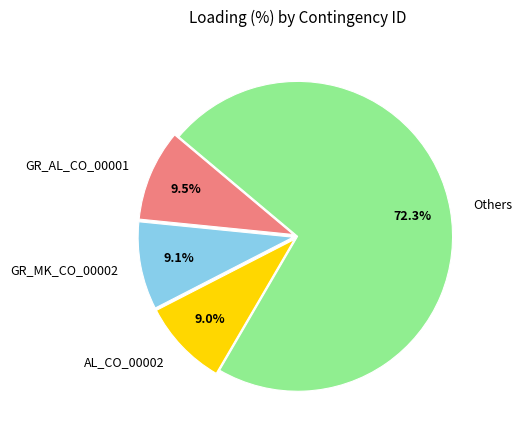

What is the largest slice in the pie chart?

Others